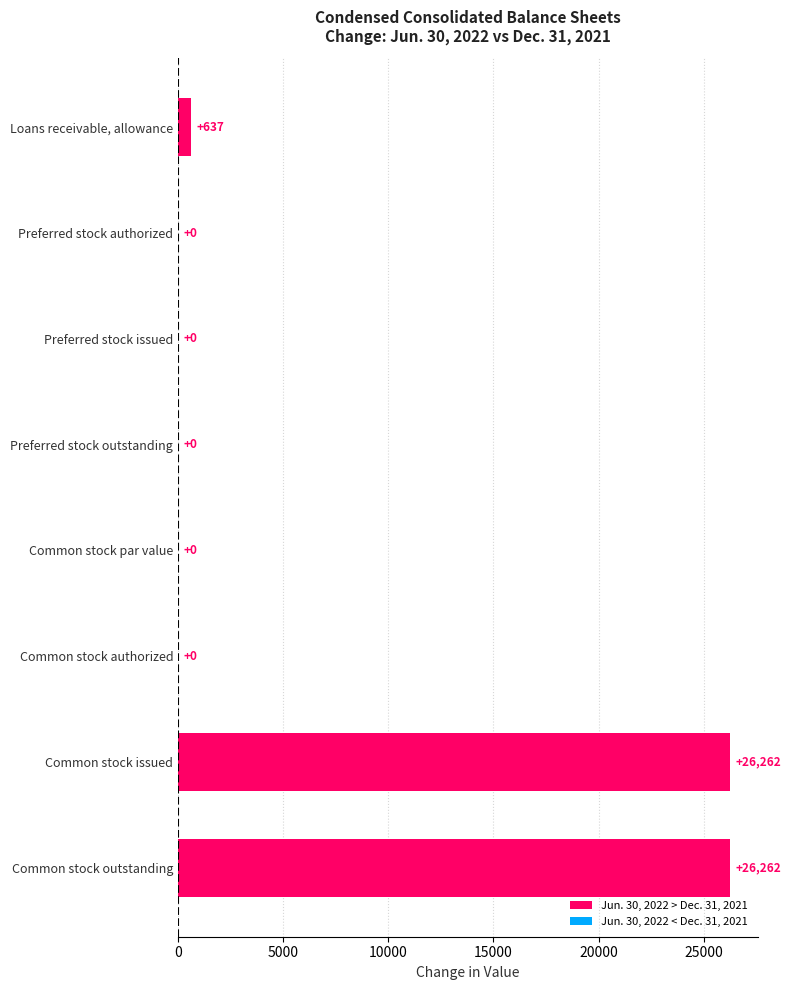

Are the bars horizontal?

Yes